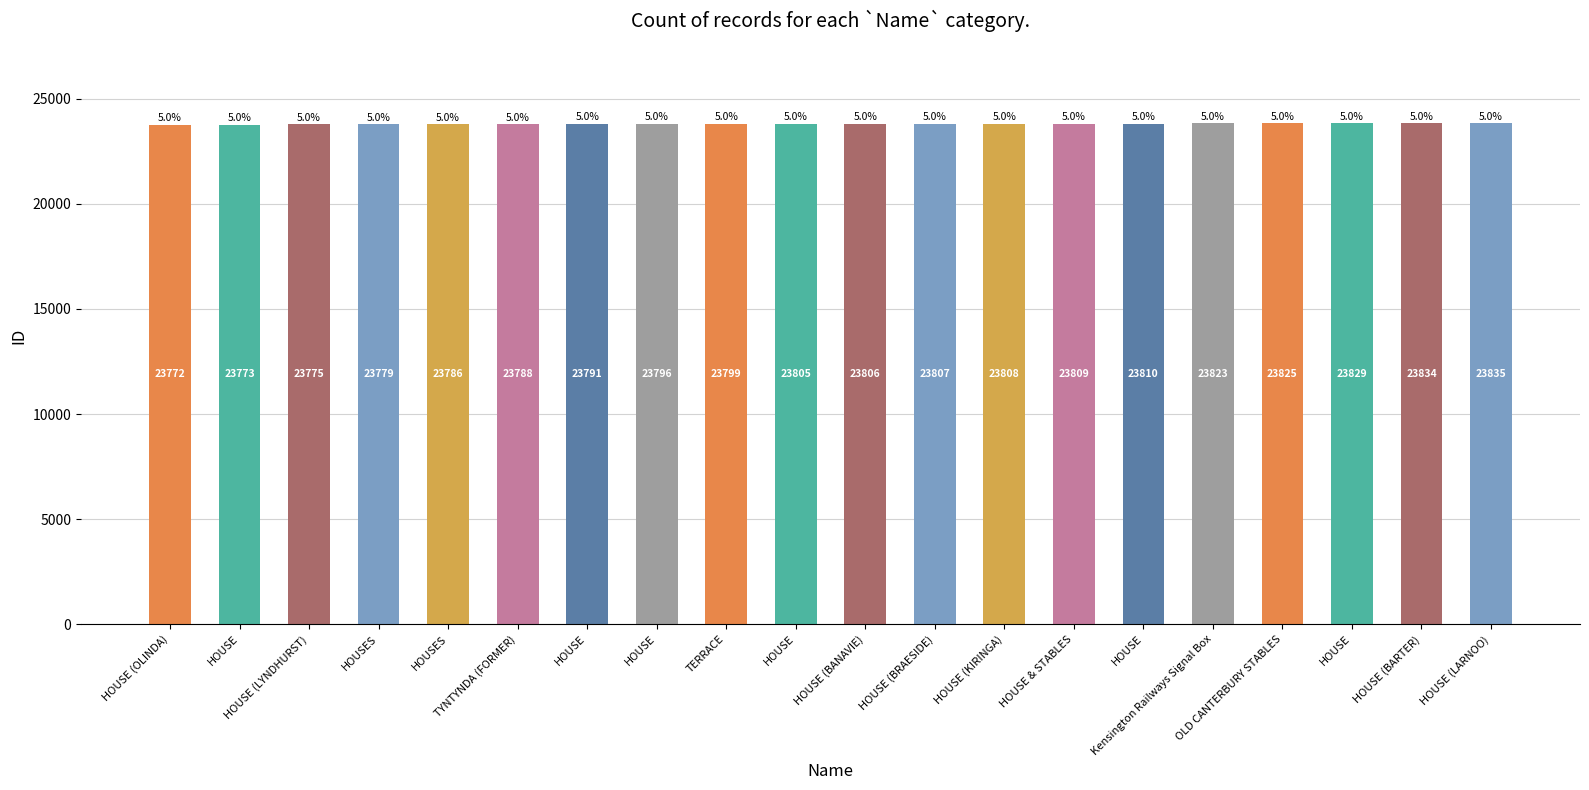

At which label does the data first exceed 23806?

HOUSE (BRAESIDE)